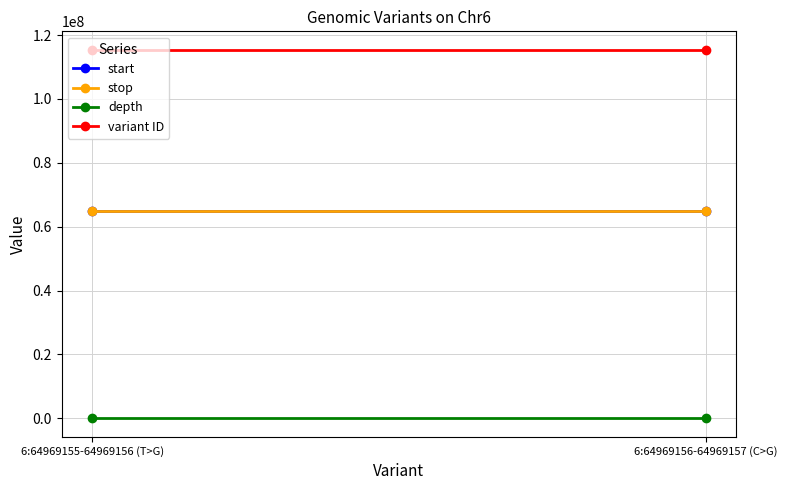

How many data points does each series have?

2